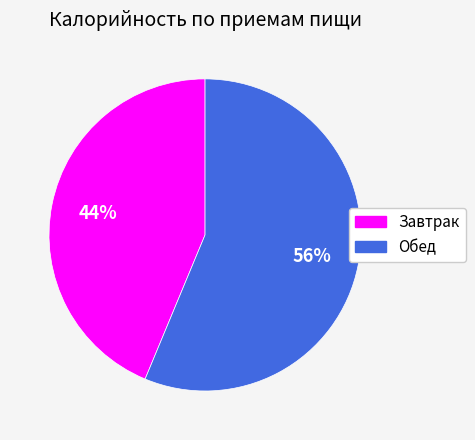

How many slices are in this pie chart?

2